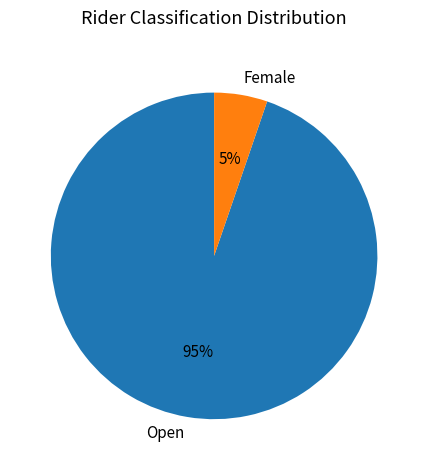

Which slice is the largest?

Open